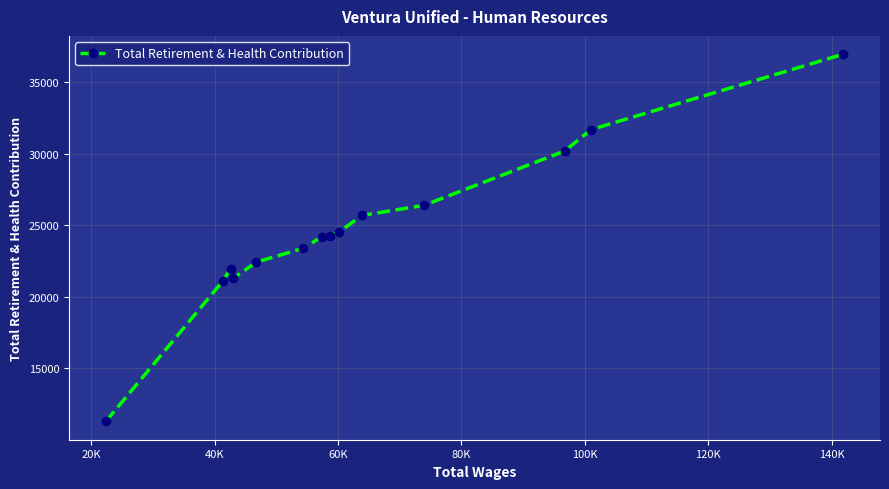

What is the maximum value shown in the chart?

36958